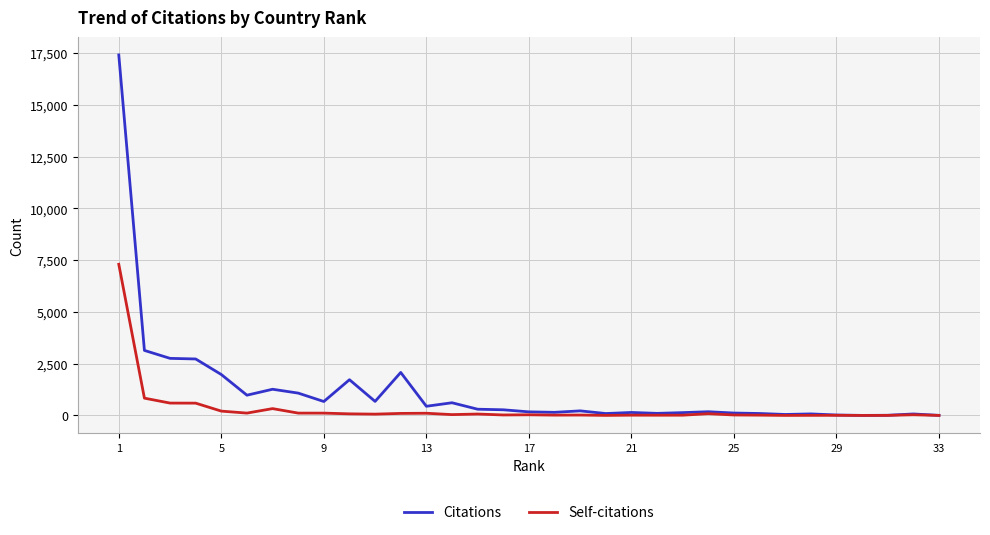

Which series has the largest range (max minus min)?

Citations